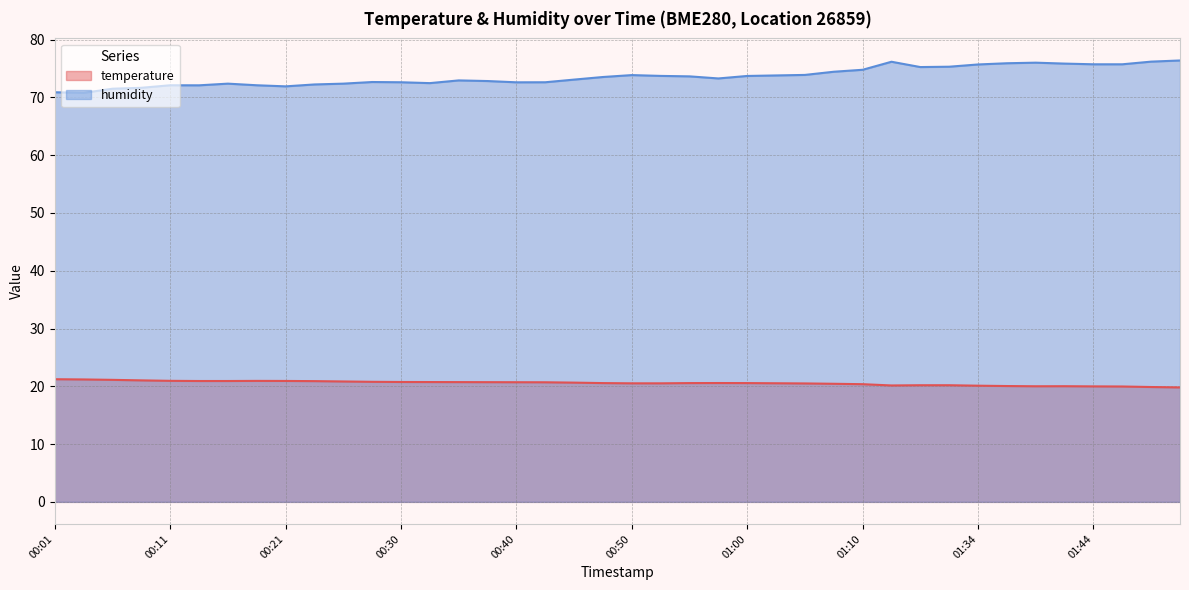

List the series in order of their peak value, lowest first.

temperature, humidity